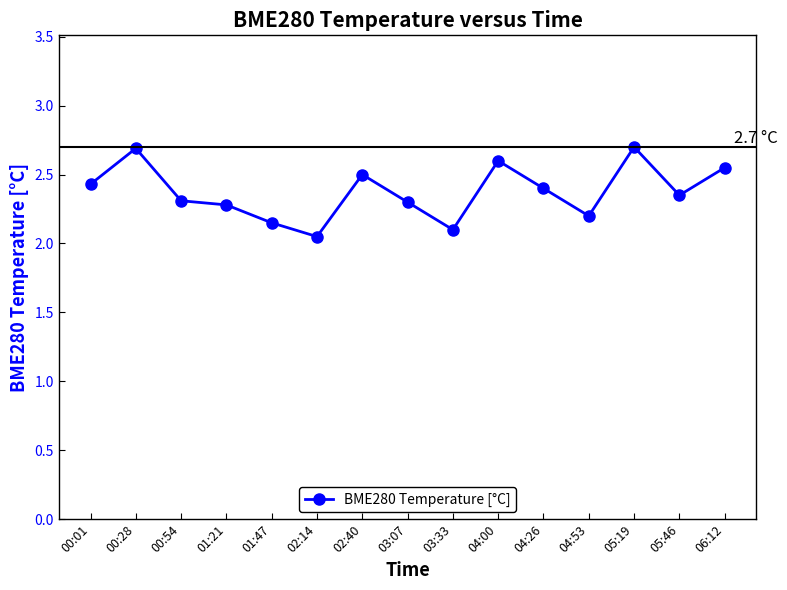

What is the label of the 8th point from the right?

03:07